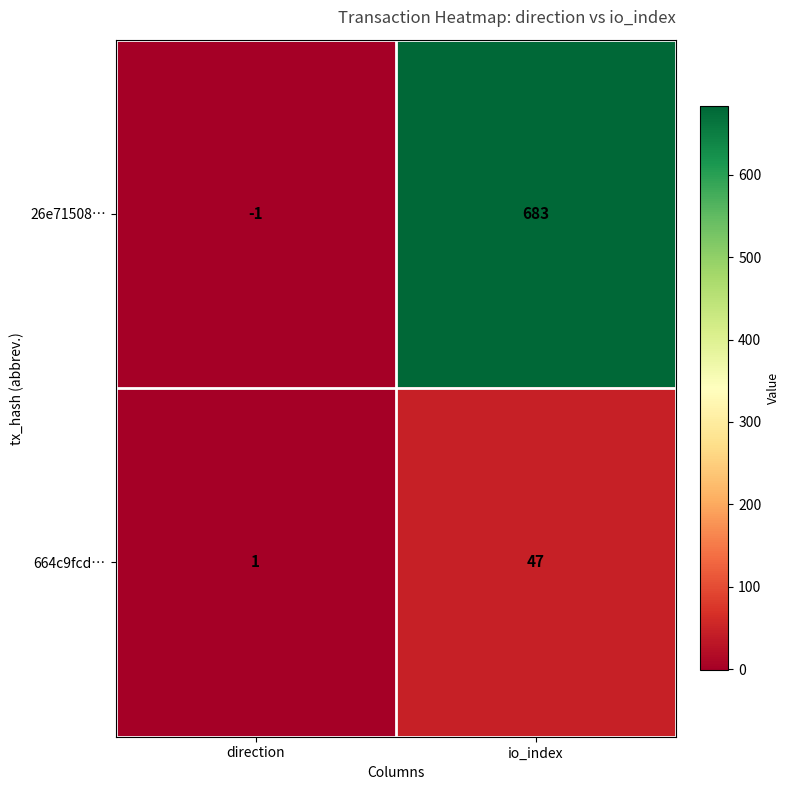

Which series changed the most between direction and io_index?

26e71508…